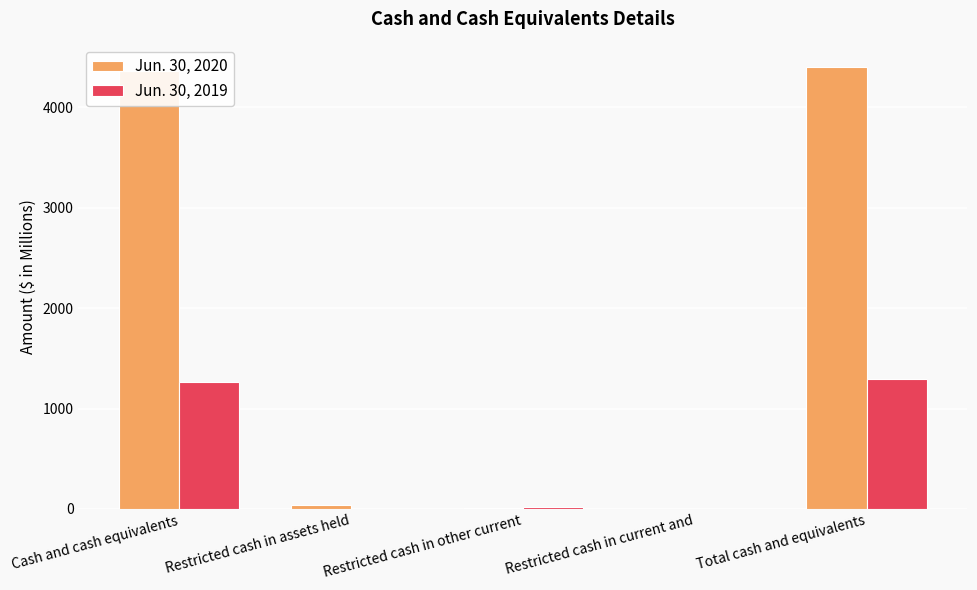

What is the maximum value for Jun. 30, 2020?

4406.7